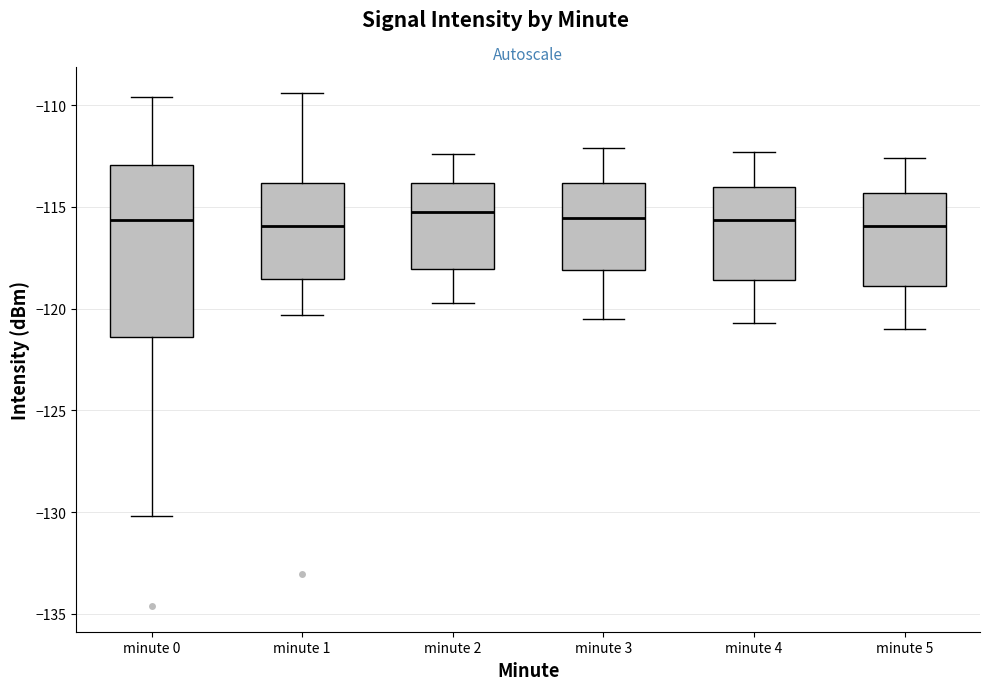

Reading left to right, read every box against the y-axis: the position of its median line, the range the box covers, and the ends of its whiskers. The values are not printed on the chart, so give them approximately, as read against the axis.

minute 0: median -115.5, box -121.5 to -113.0, whiskers -130.0 to -109.5
minute 1: median -116.0, box -118.5 to -114.0, whiskers -120.5 to -109.5
minute 2: median -115.0, box -118.0 to -114.0, whiskers -119.5 to -112.5
minute 3: median -115.5, box -118.0 to -114.0, whiskers -120.5 to -112.0
minute 4: median -115.5, box -118.5 to -114.0, whiskers -120.5 to -112.5
minute 5: median -116.0, box -119.0 to -114.5, whiskers -121.0 to -112.5